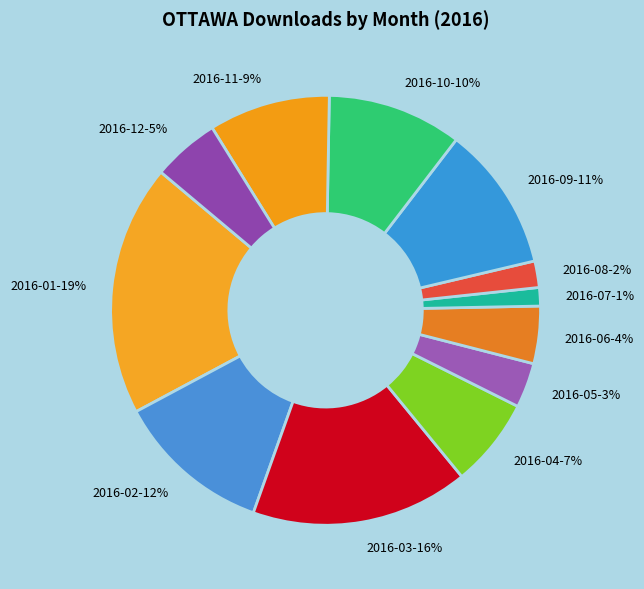

Which category has the biggest portion of the pie?

2016-01